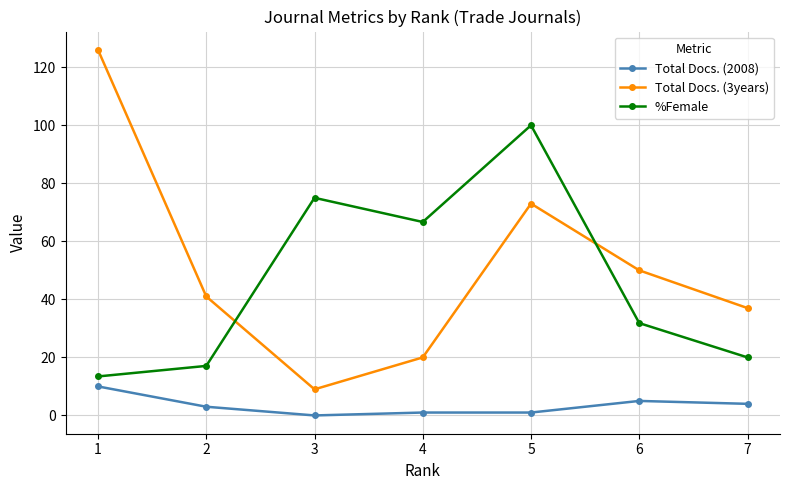

Which category has the highest value in the Total Docs. (3years) series?

1